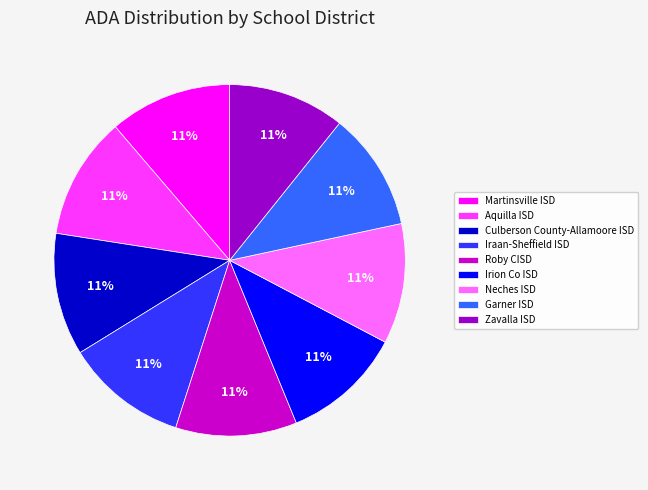

Combined, do Iraan-Sheffield ISD and Martinsville ISD account for over 50%?

No